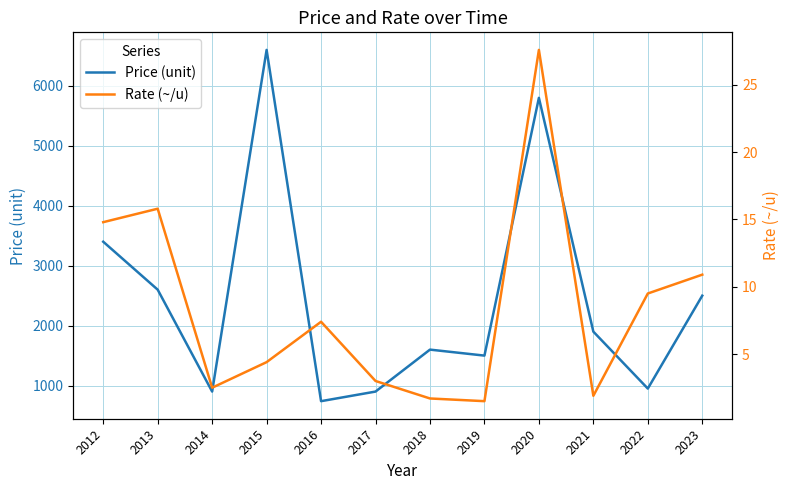

Between 2014 and 2020, which series saw the biggest shift?

Price (unit)